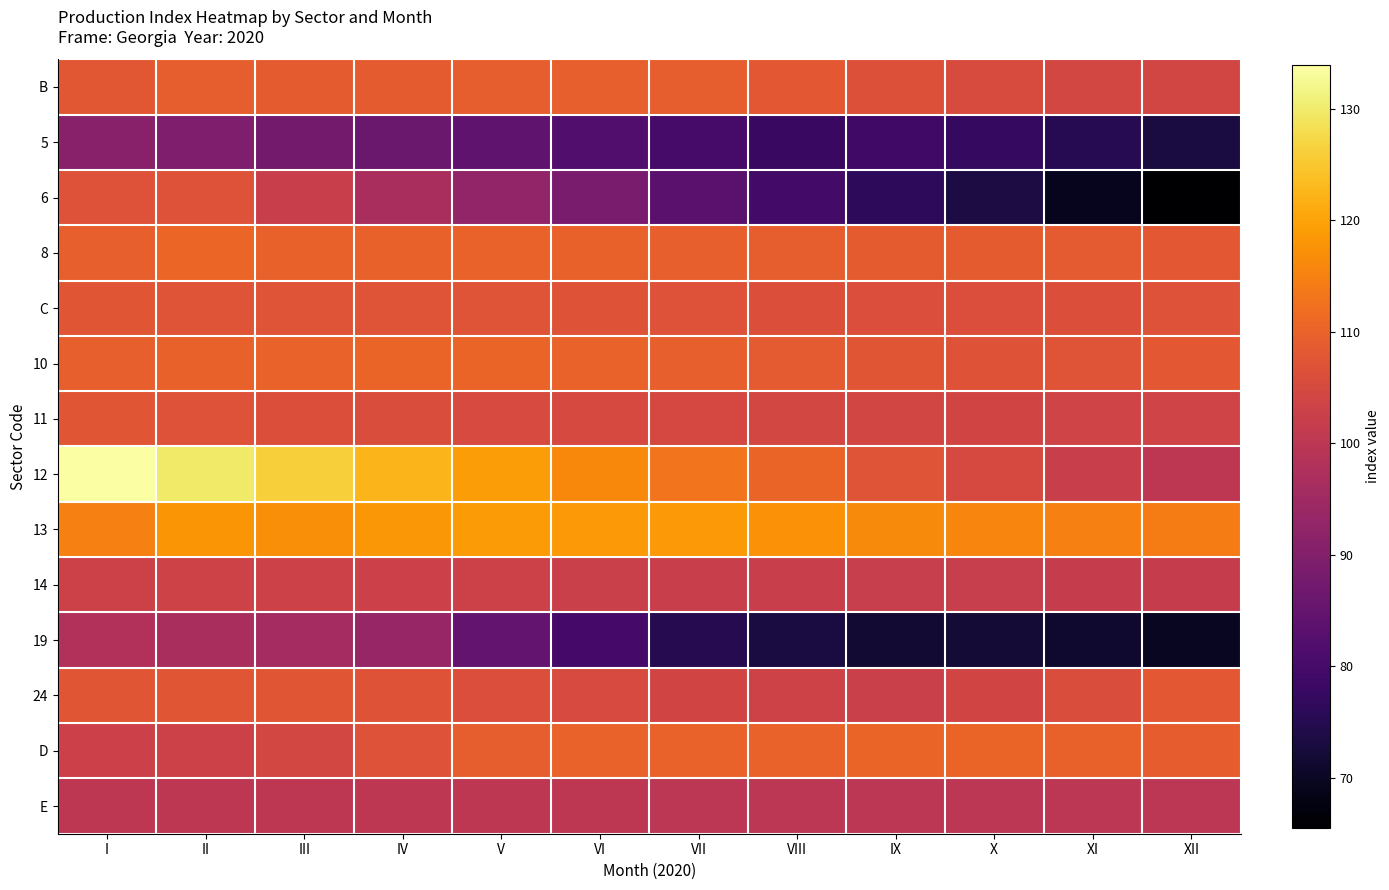

Rank the series at I from highest to lowest value.

12, 13, 10, 8, B, 24, 11, C, 6, 14, D, E, 19, 5